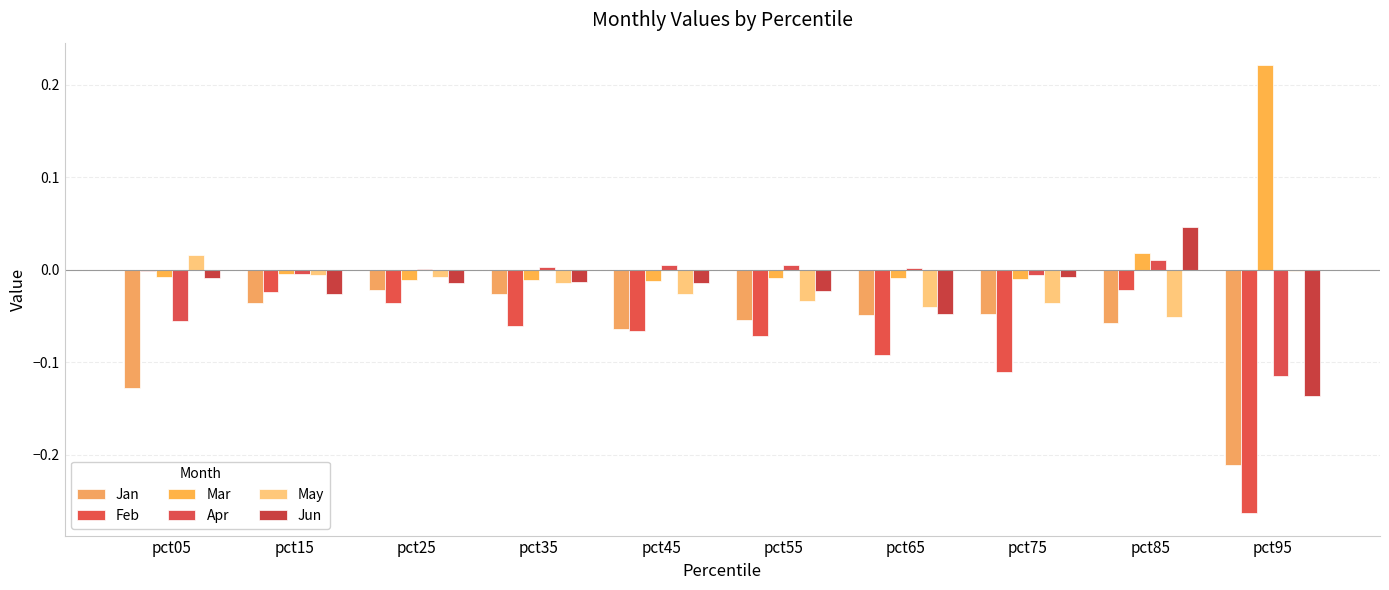

True or false: Feb has a value of -0.1 at pct75.

True